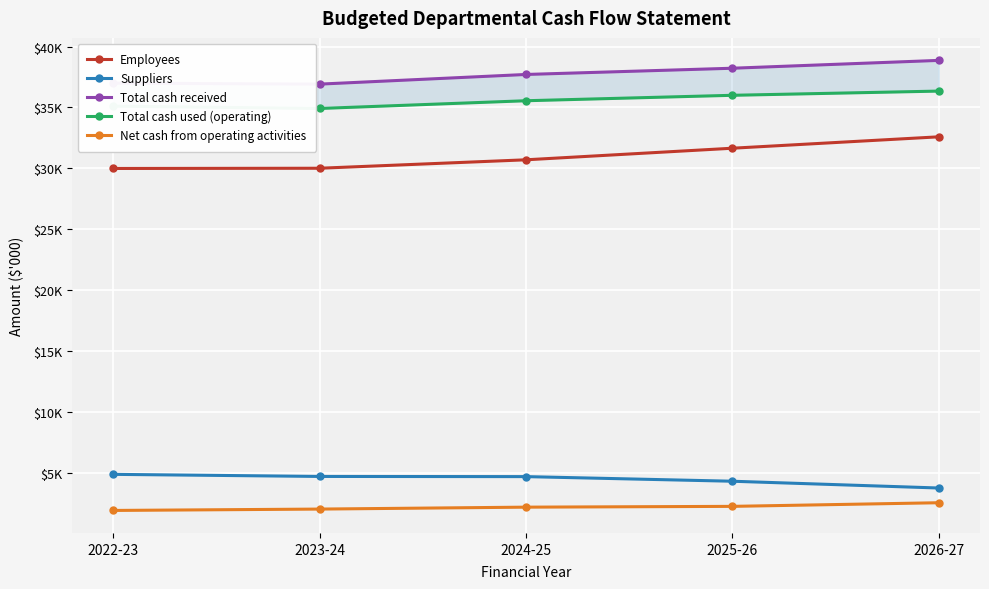

What is the label of the 1st point from the left?

2022-23